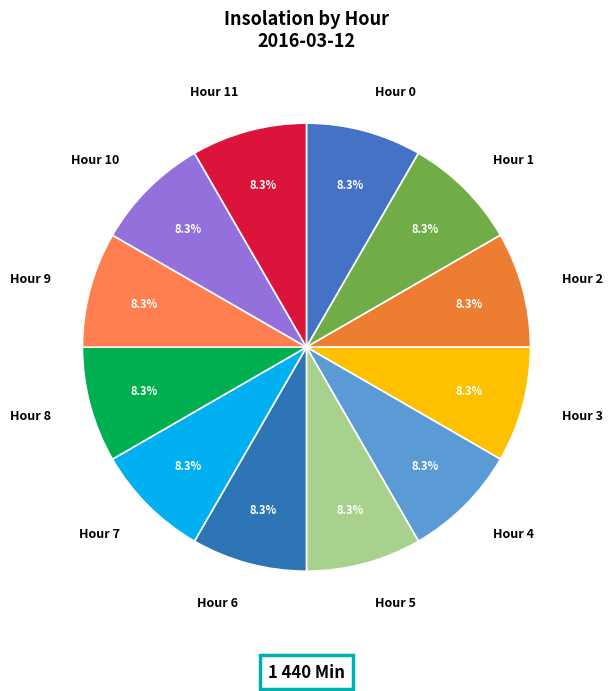

Is there any slice that represents more than half of the pie?

No